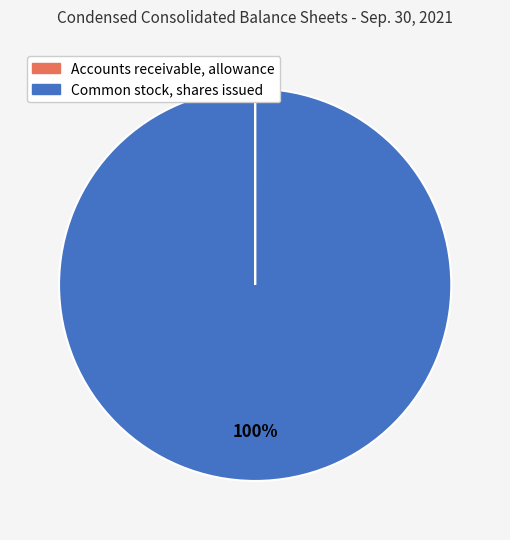

What percentage is the Common stock, shares issued slice, to the nearest percent?

100%